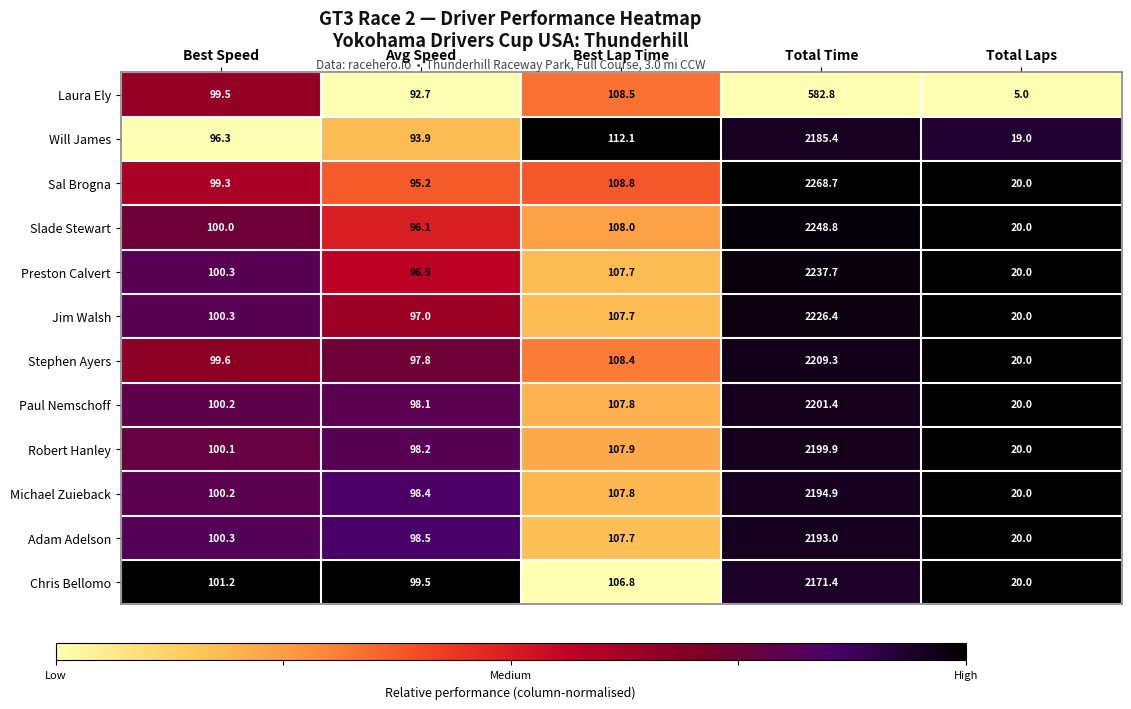

At which label is Paul Nemschoff closest to 1110?

Best Lap Time